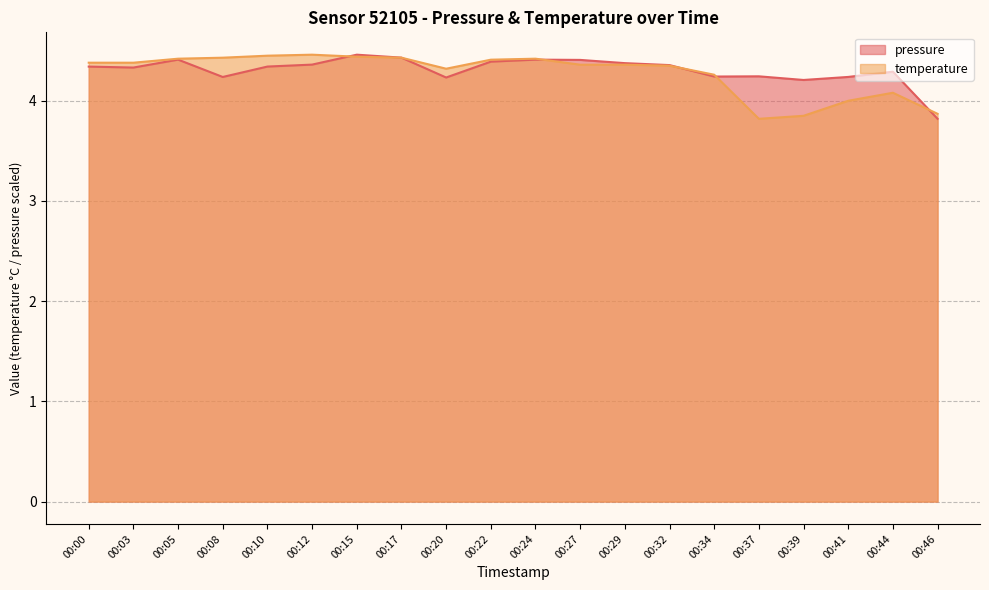

What is the difference between the pressure values at 00:08 and 00:29?

0.1